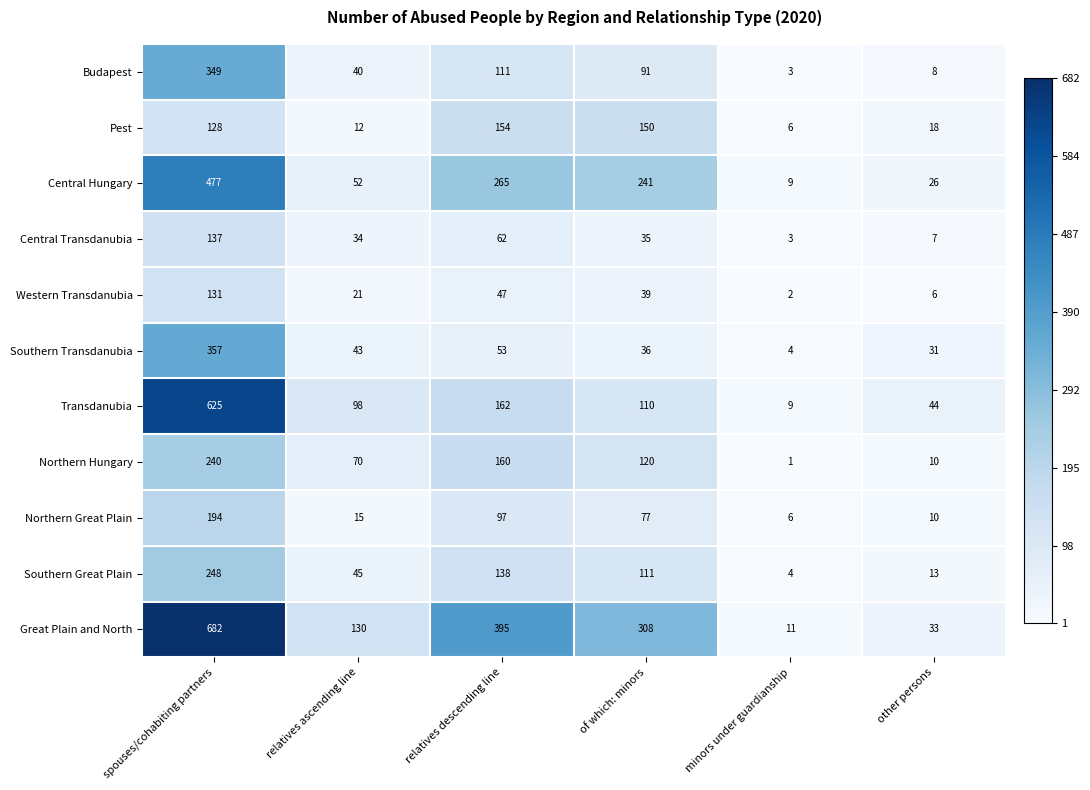

Is it true that Southern Transdanubia equals 357 at spouses/cohabiting partners?

True